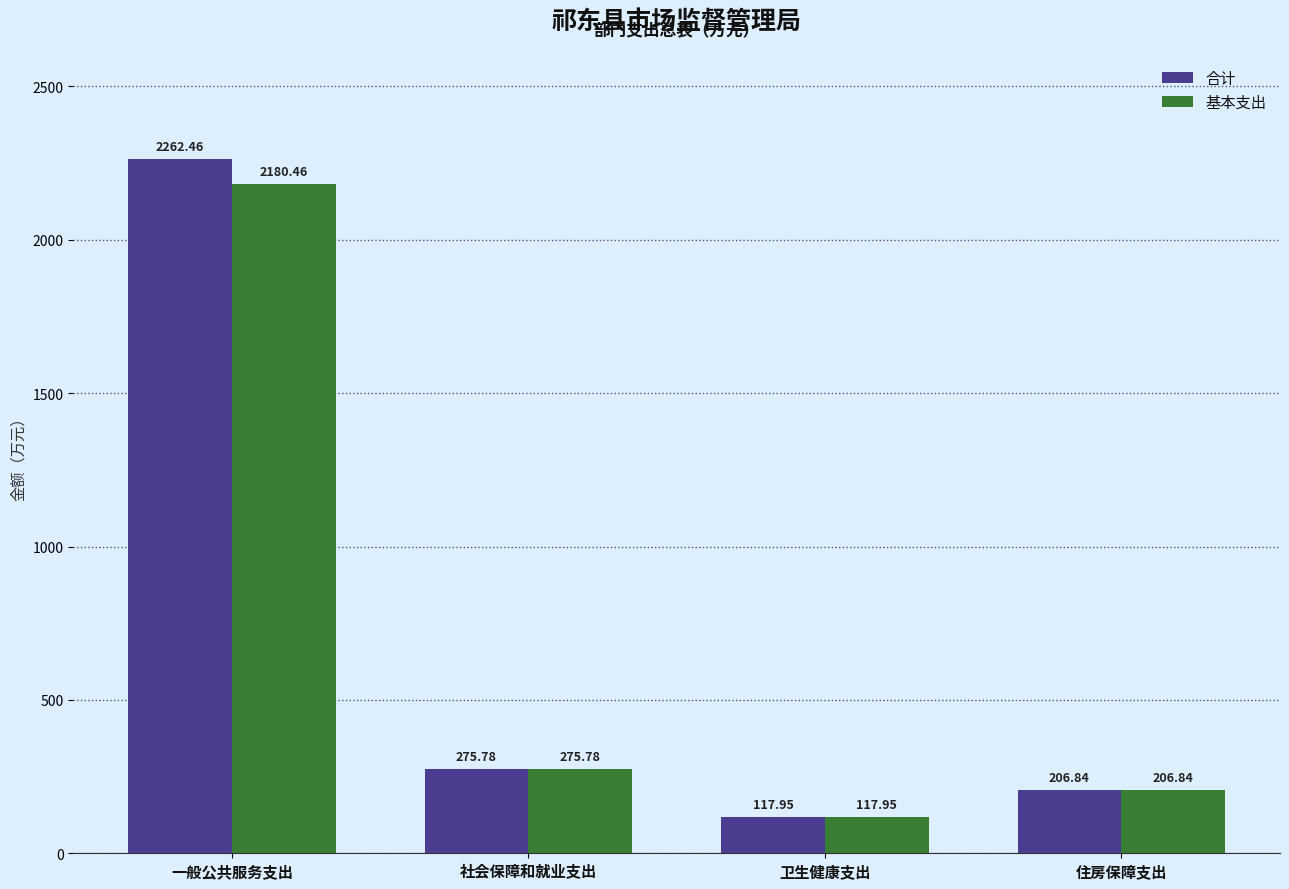

Are the bars grouped side by side (vs. stacked)?

Yes